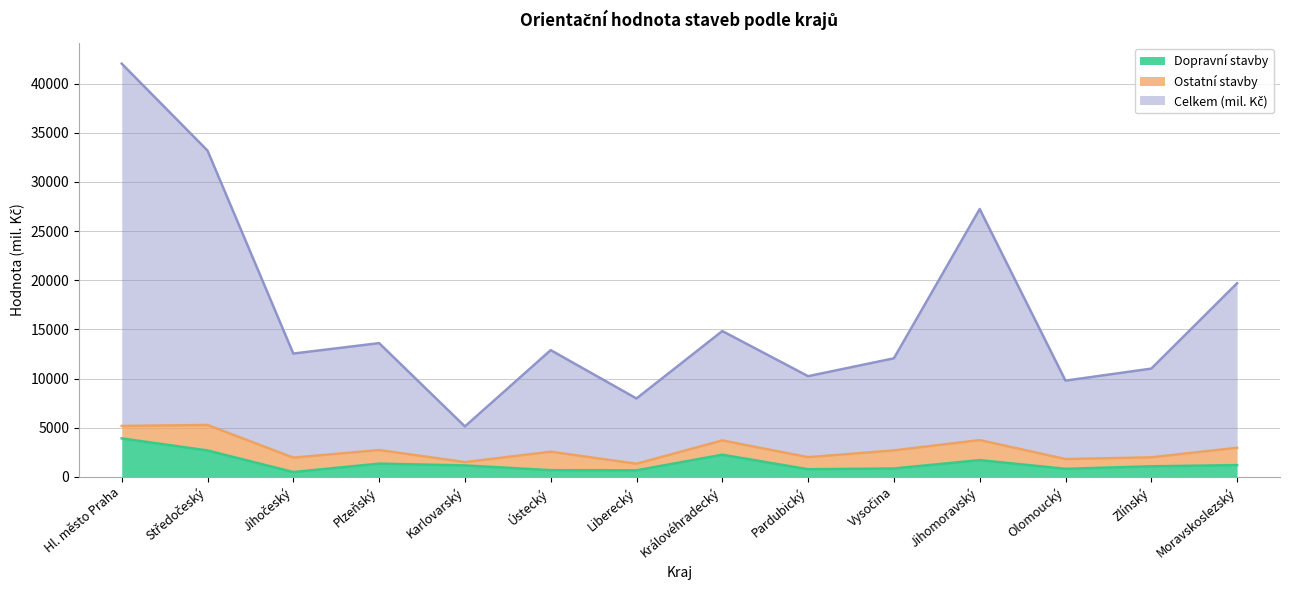

True or false: Celkem (mil. Kč) and Dopravní stavby cross at least once.

False